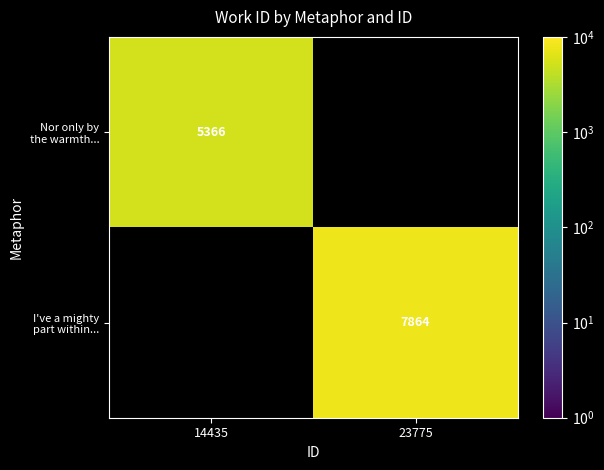

Count the number of data series in this chart.

2